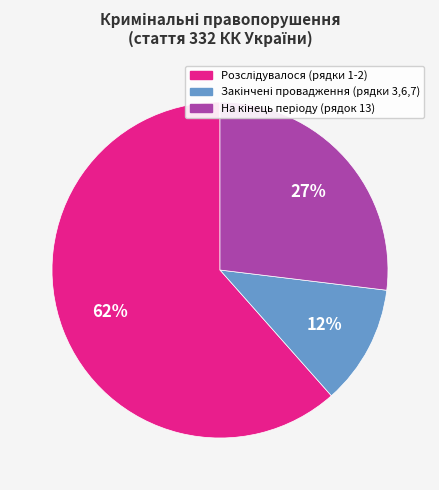

Does any single category account for the majority?

Yes